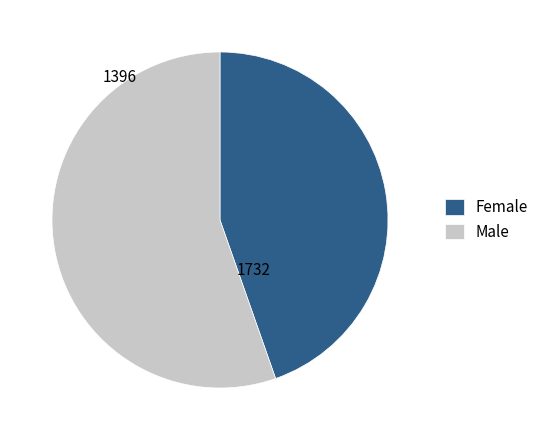

Is there a majority slice in this chart?

Yes